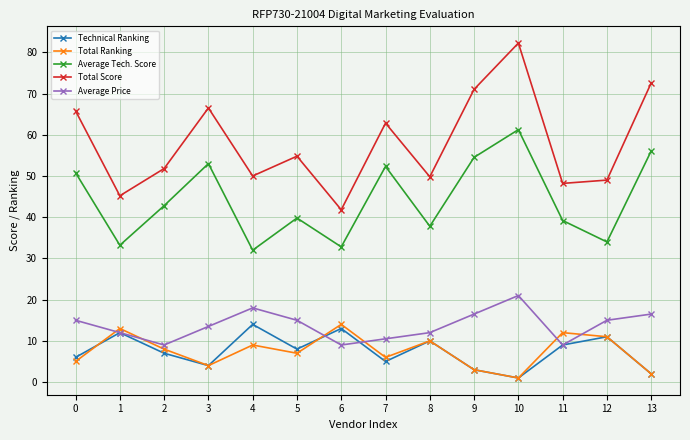

Which series has the largest total across all categories?

Total Score